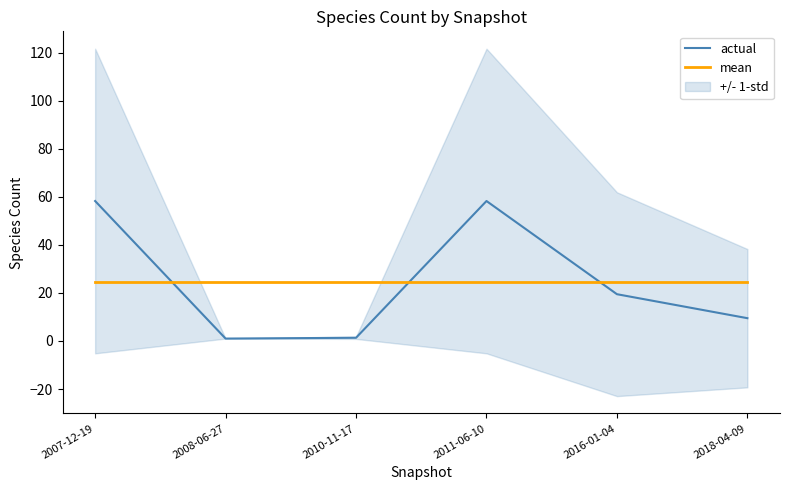

True or false: mean has more than 1 points higher than both neighbors.

False